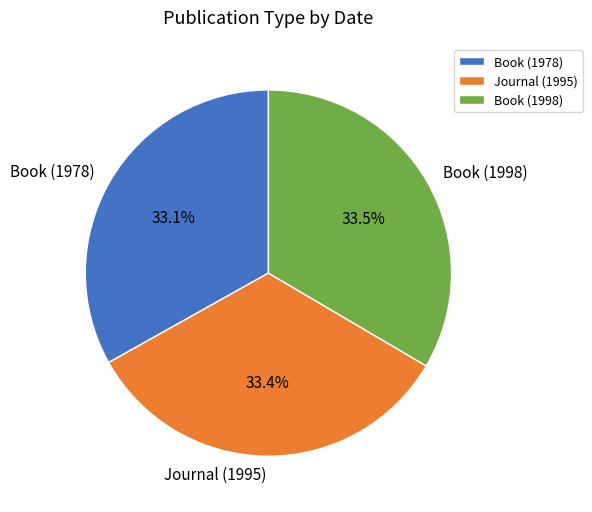

Does Book (1978) represent more than half of the total?

No